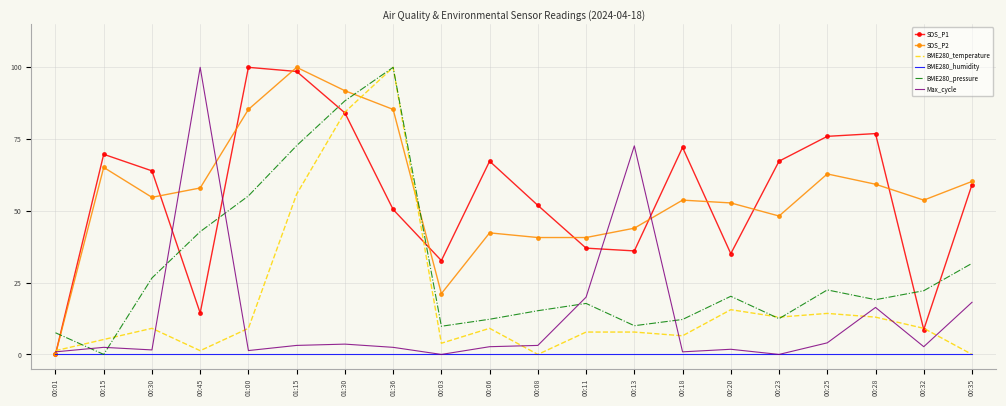

How many times do SDS_P2 and BME280_pressure cross each other?

3